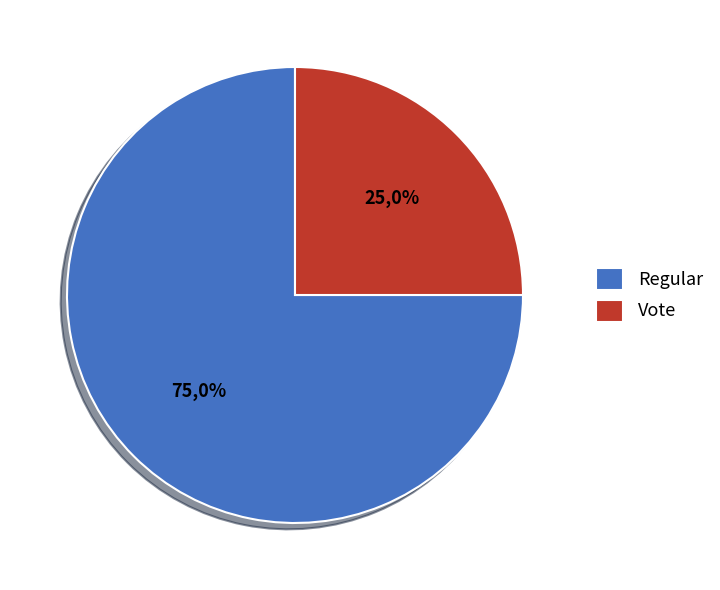

Do Regular and Vote together represent more than half of the pie?

Yes